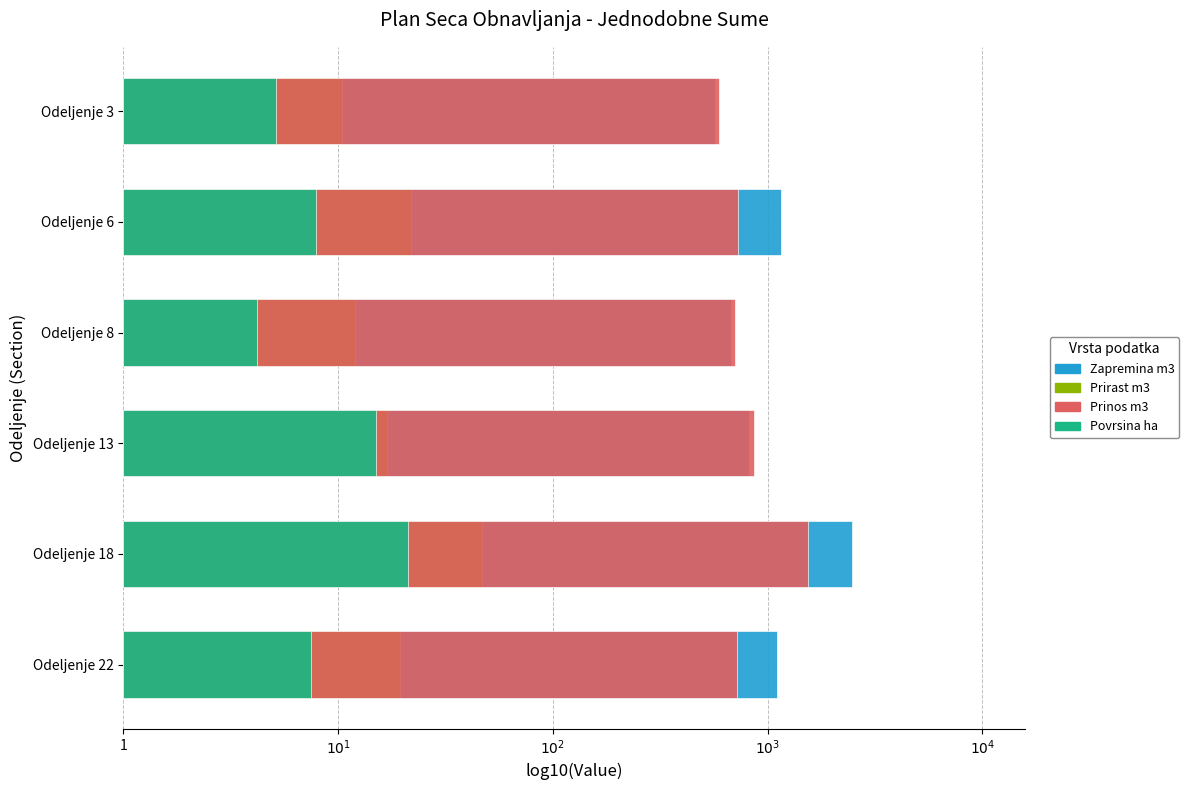

What are all the series names shown in the legend?

Zapremina m3, Prirast m3, Prinos m3, Povrsina ha